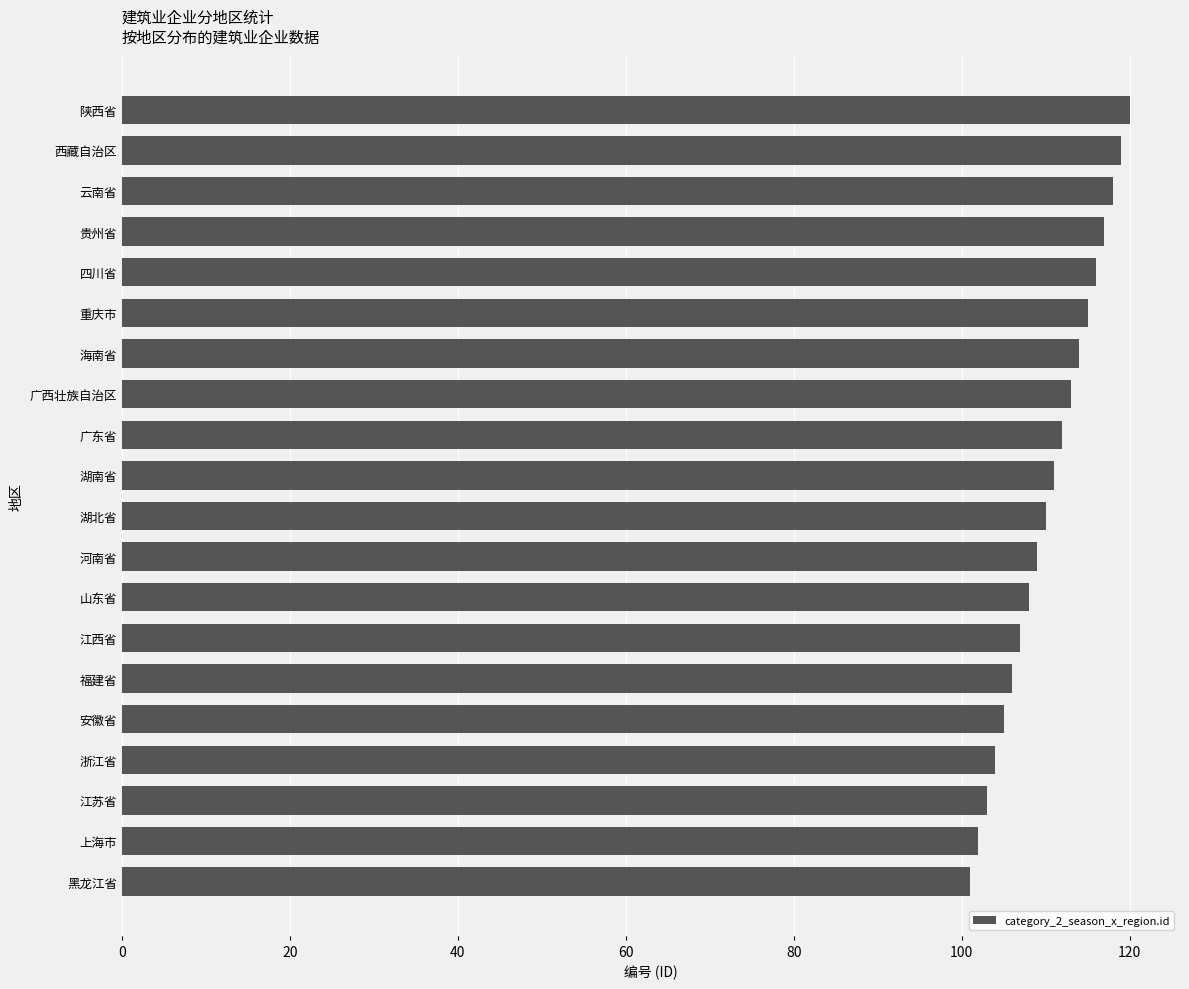

What is the difference between the second highest and second lowest values?

17